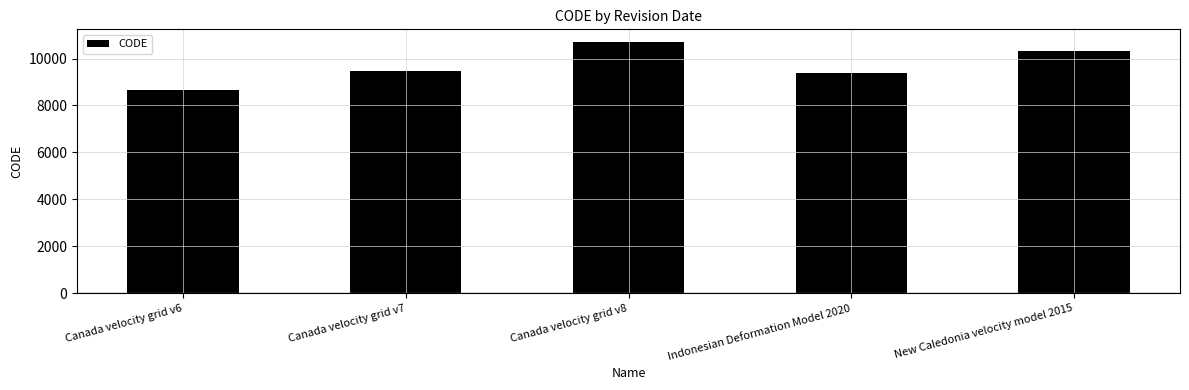

What is the label of the 1st bar from the right?

New Caledonia velocity model 2015